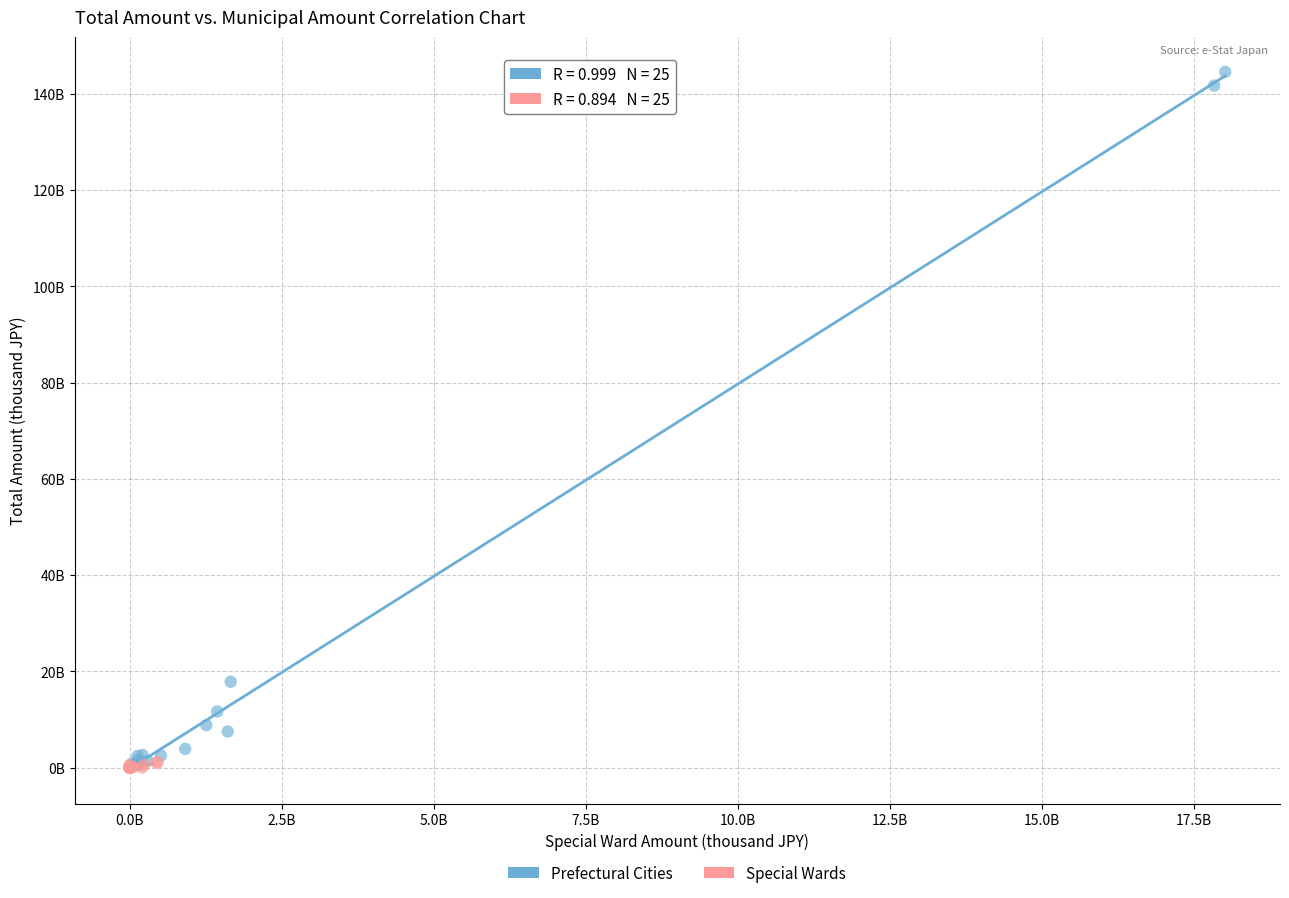

Which series has the largest Y range (max minus min)?

Prefectural Cities